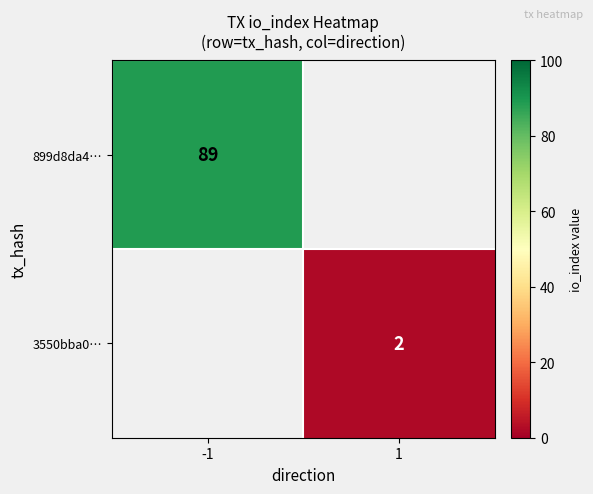

The 3550bba0… series shows 2 at 1. True or false?

True